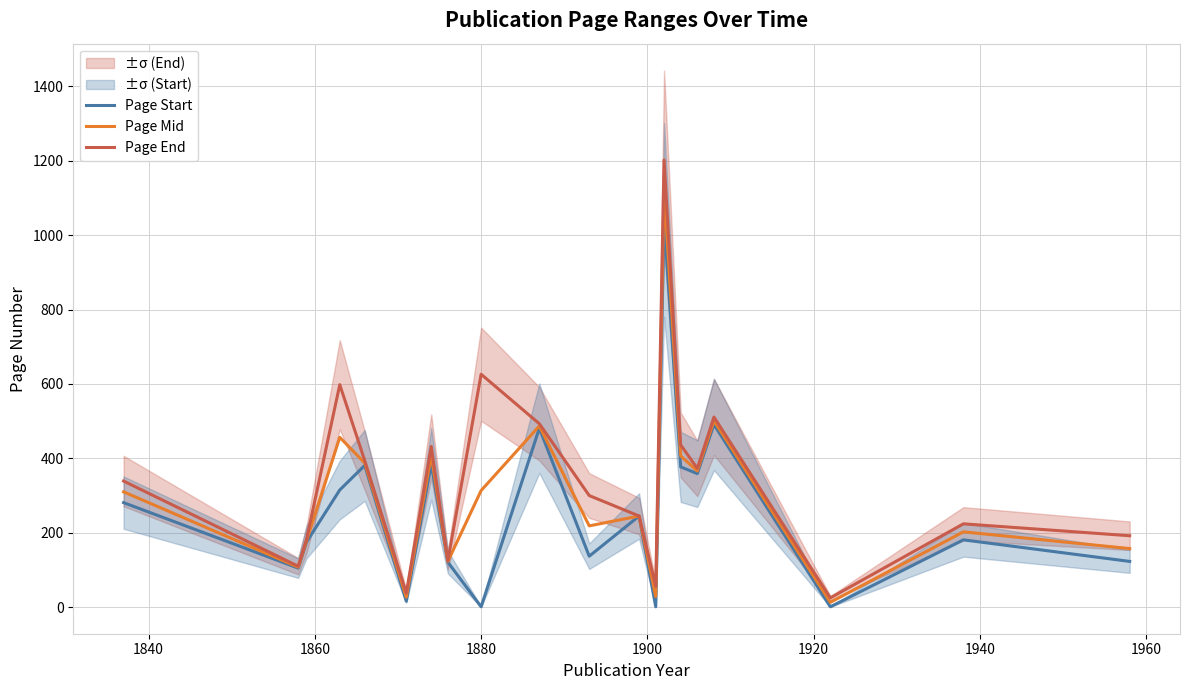

What is the maximum value for Page Start?

1041.0